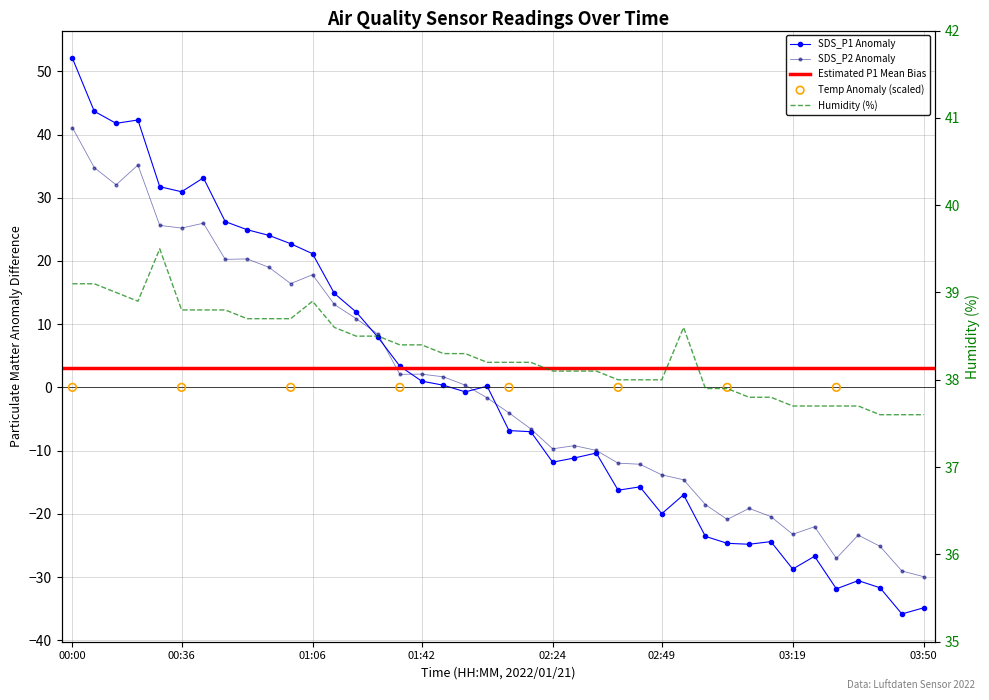

Which series has the largest total across all categories?

Humidity